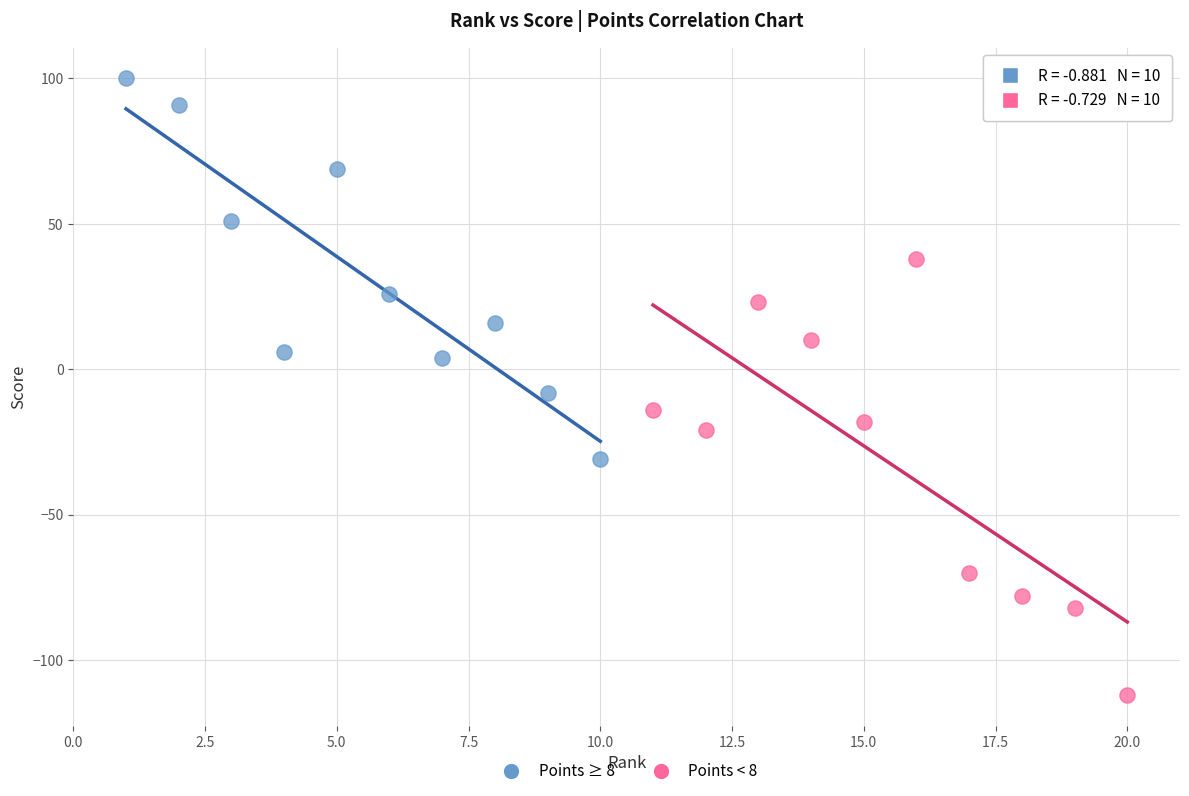

Which series reaches the maximum Y coordinate?

Points ≥ 8